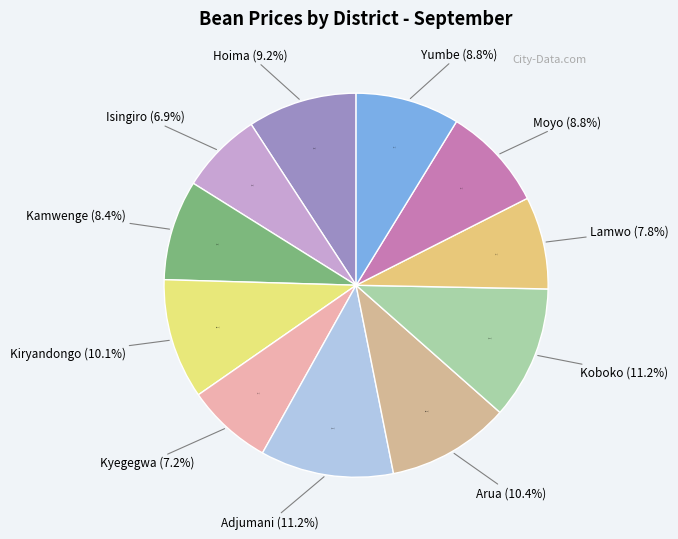

What percentage is the hoima slice, to the nearest percent?

9%